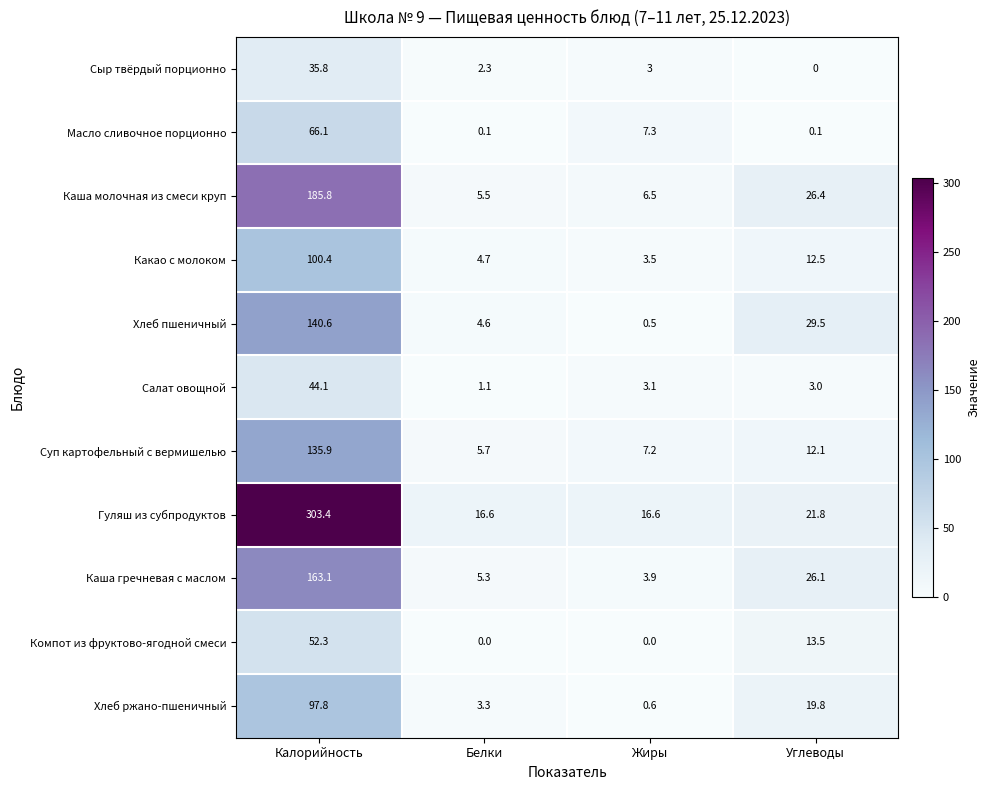

At which label is Хлеб пшеничный closest to 70?

Углеводы